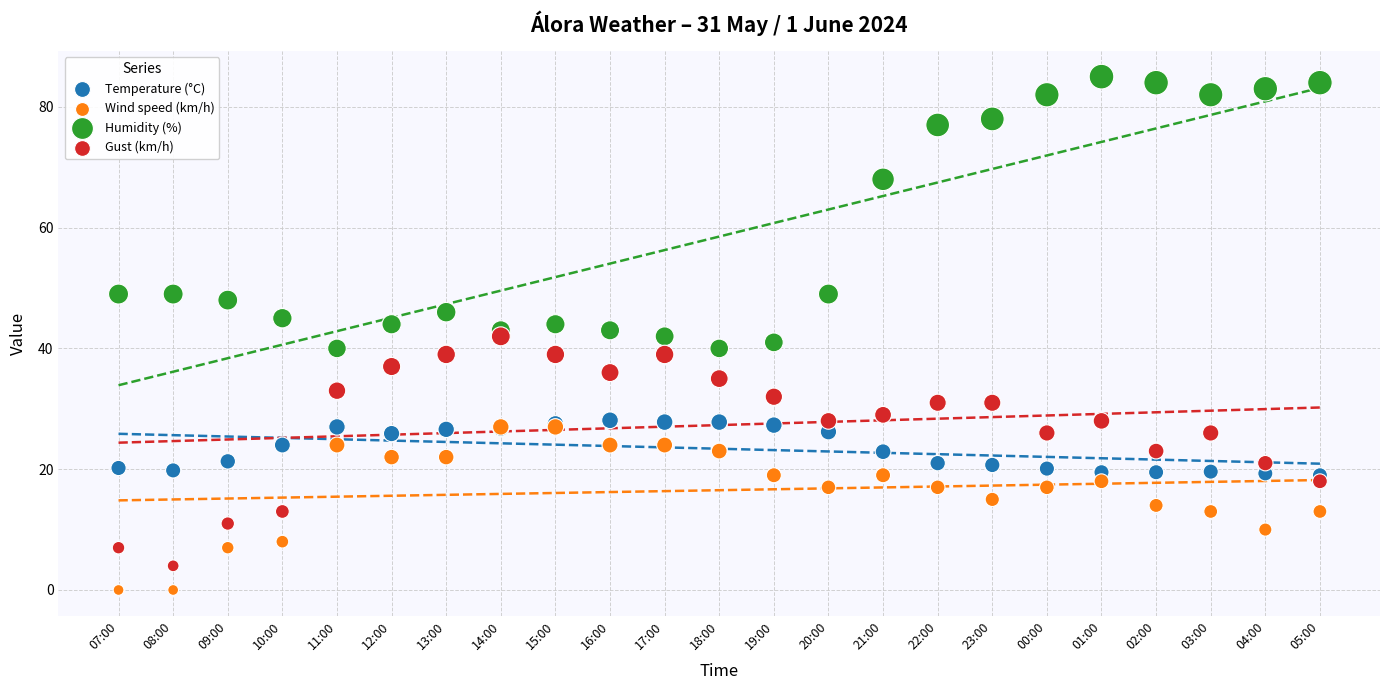

Which series contains the highest Y value?

Humidity (%)